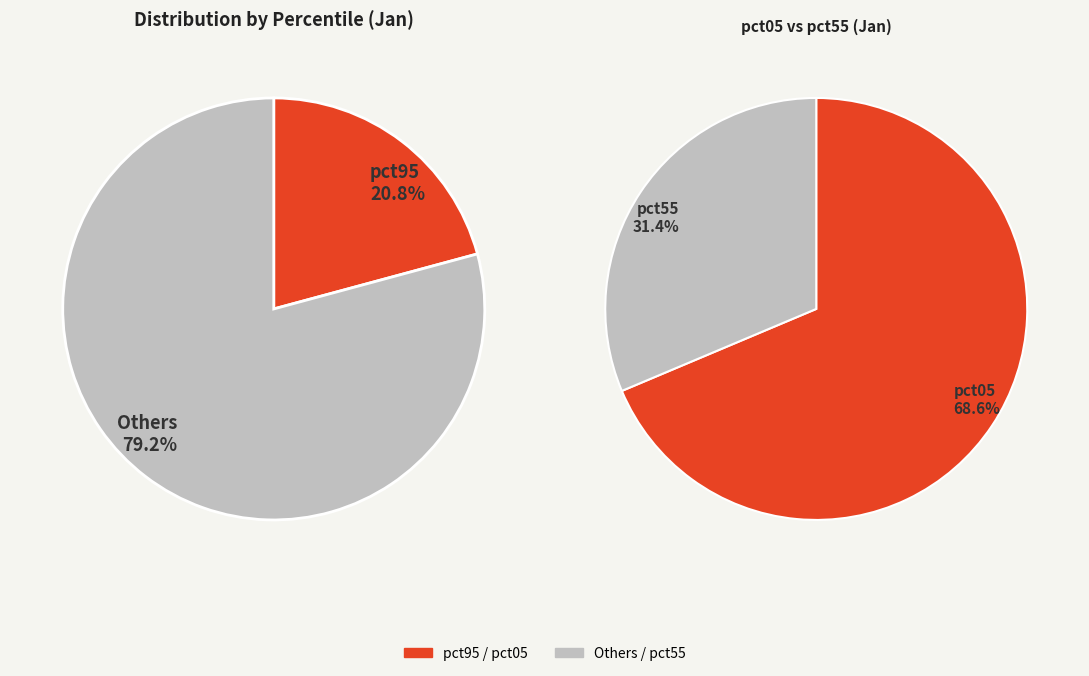

Which category has the smallest portion of the pie?

pct55